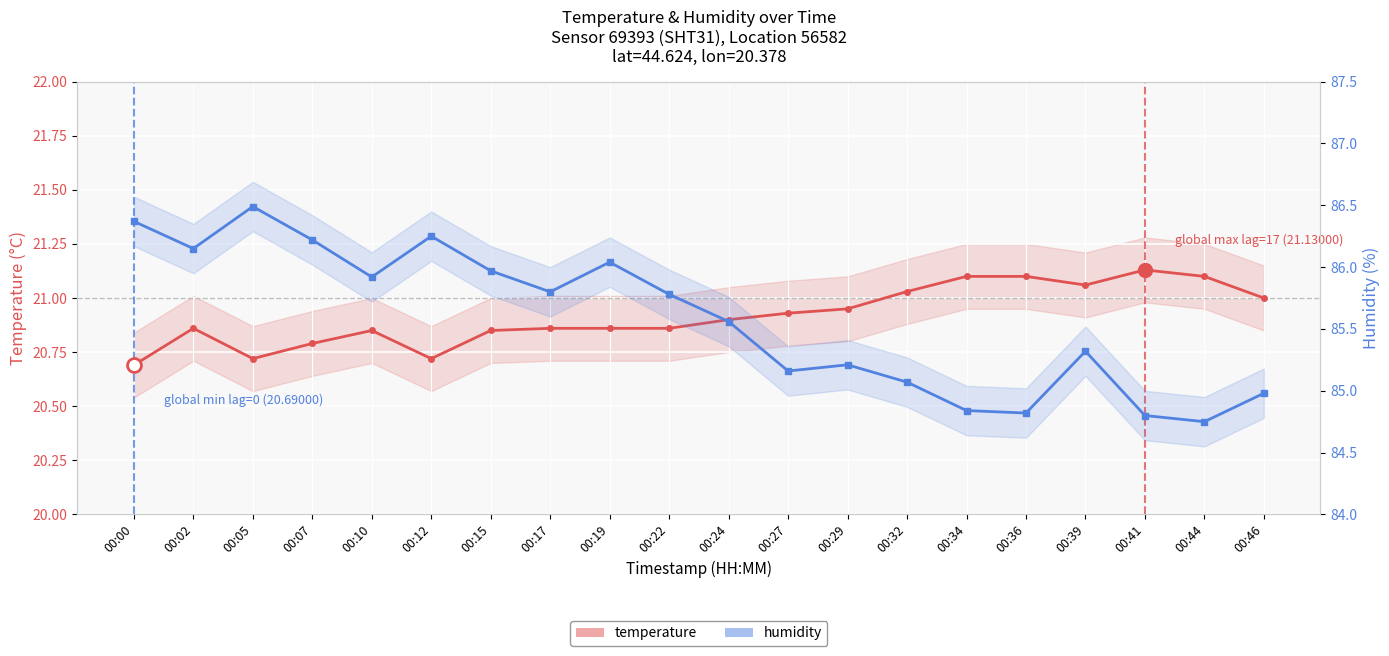

True or false: humidity and temperature cross at least once.

False